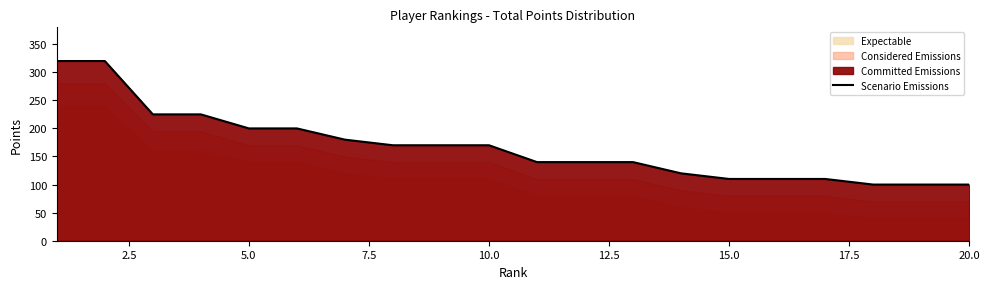

What is the difference between the maximum and second lowest values?

220